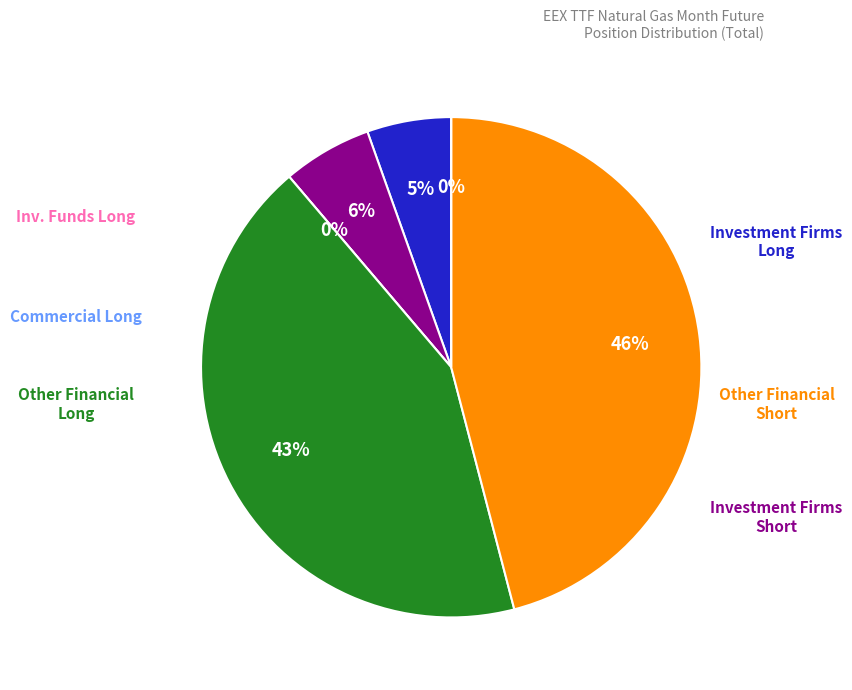

What percentage do Other Financial Short and Investment Funds Long together represent?

45.9%